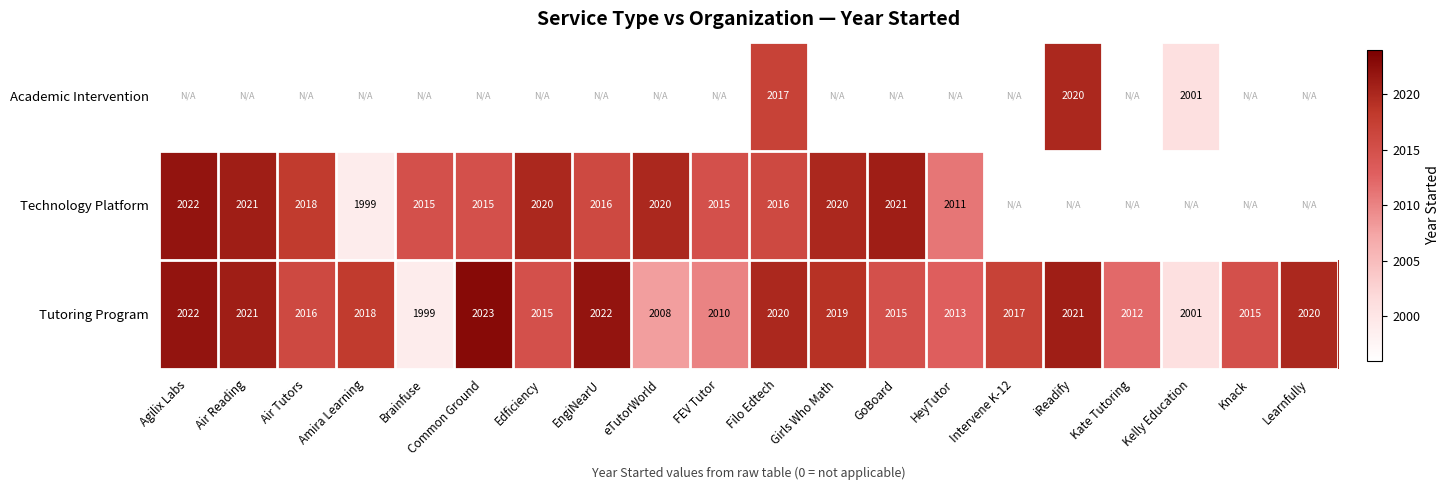

What is the difference between the Tutoring Program values at HeyTutor and Air Tutors?

3